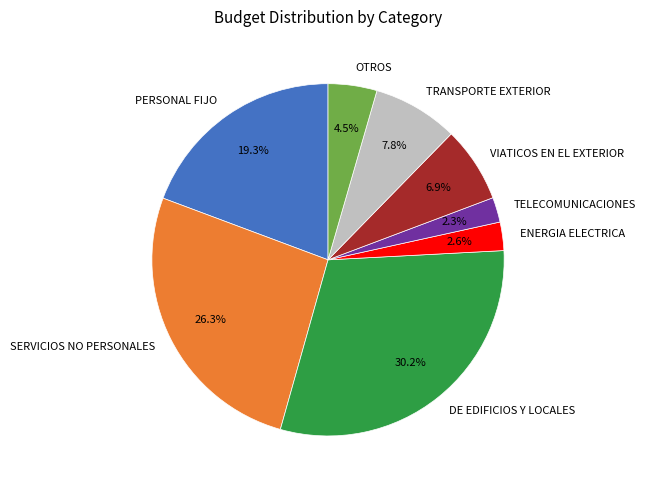

Which slice is the largest?

DE EDIFICIOS Y LOCALES